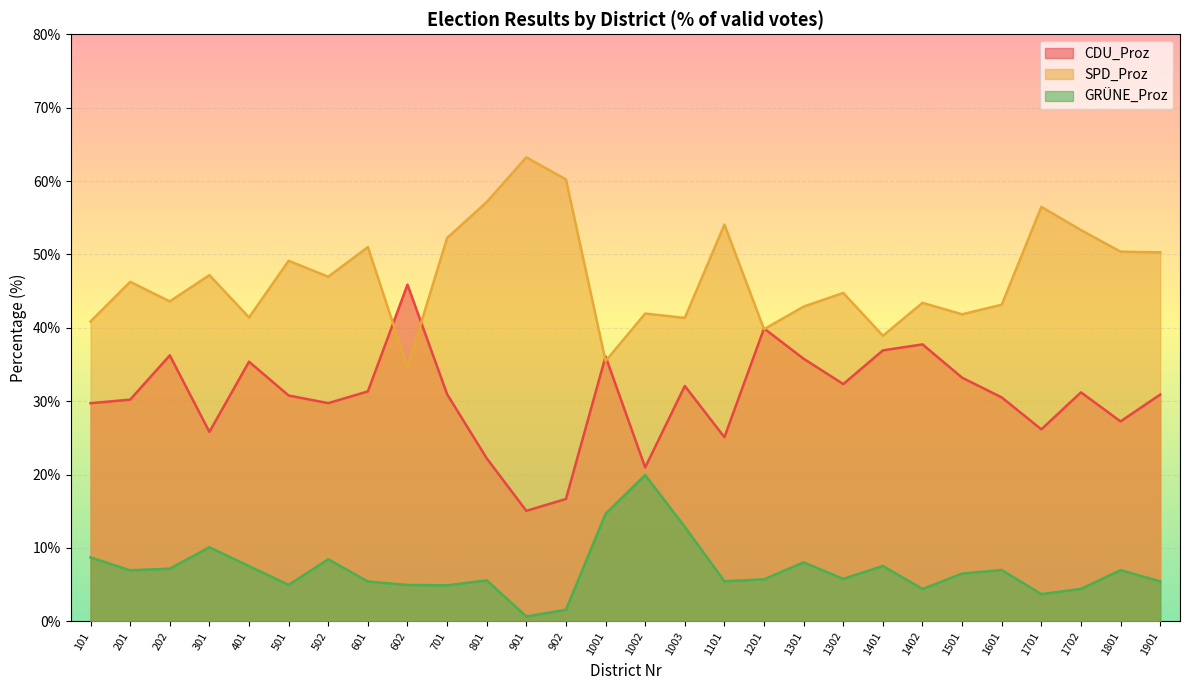

The SPD_Proz series shows 11.7 at 101. True or false?

False